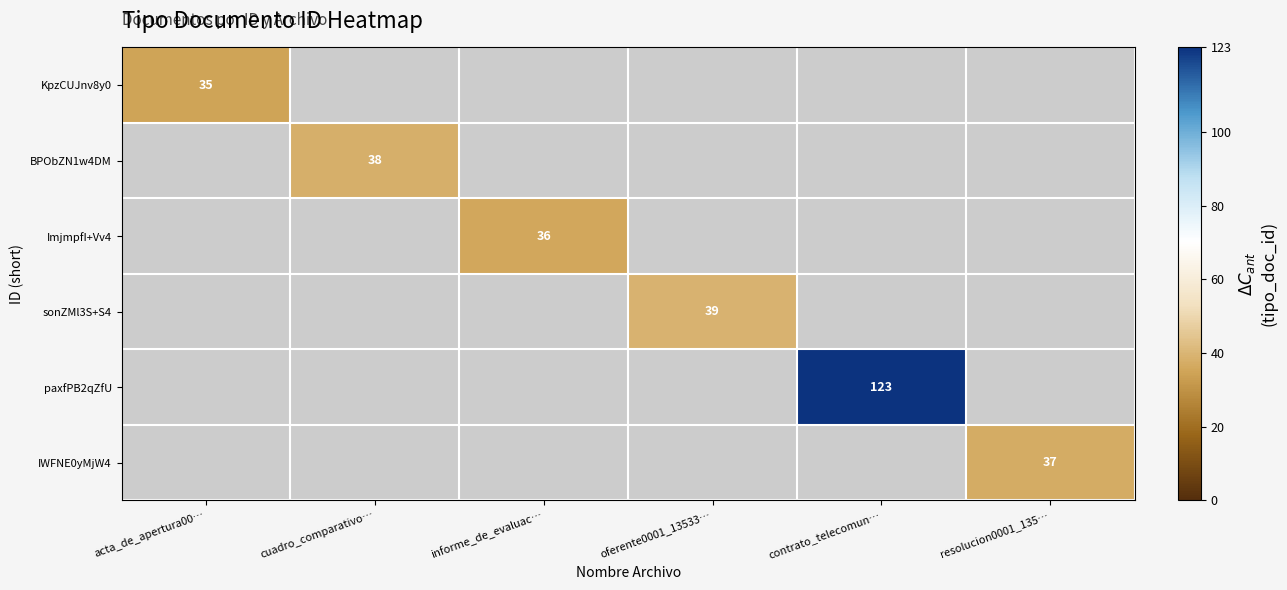

How many series are shown in this chart?

6